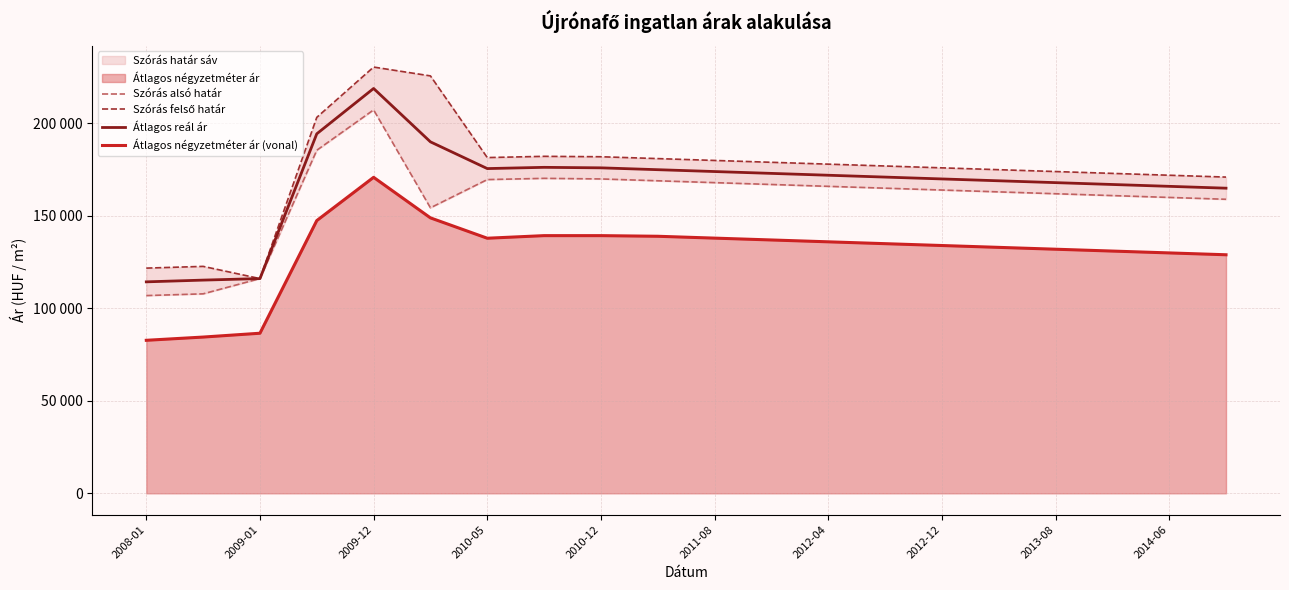

What is the value of the Átlagos reál ár point at the 10th from the left?

175000